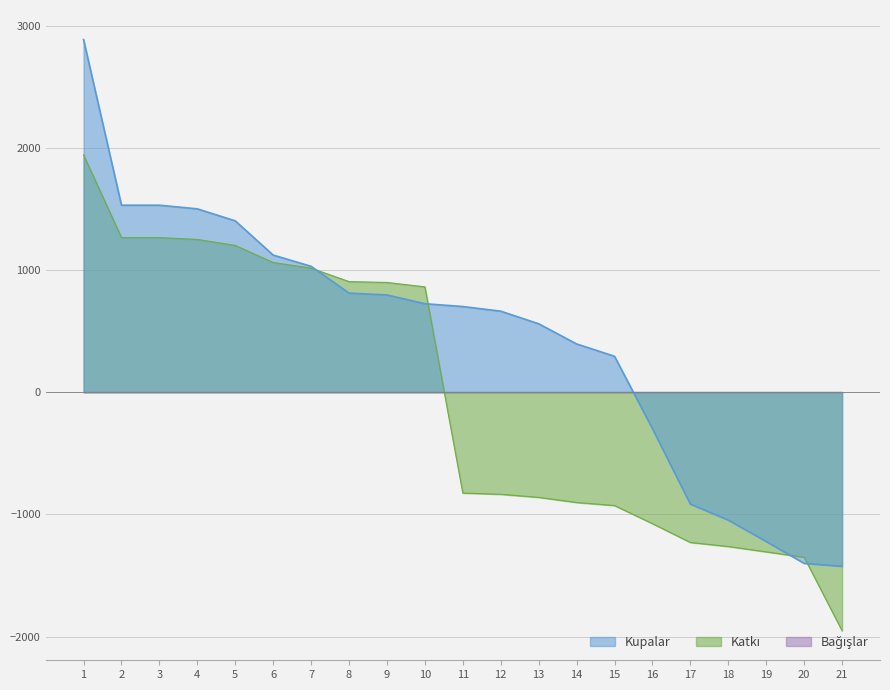

What is the highest value of the Katkı series?

1942